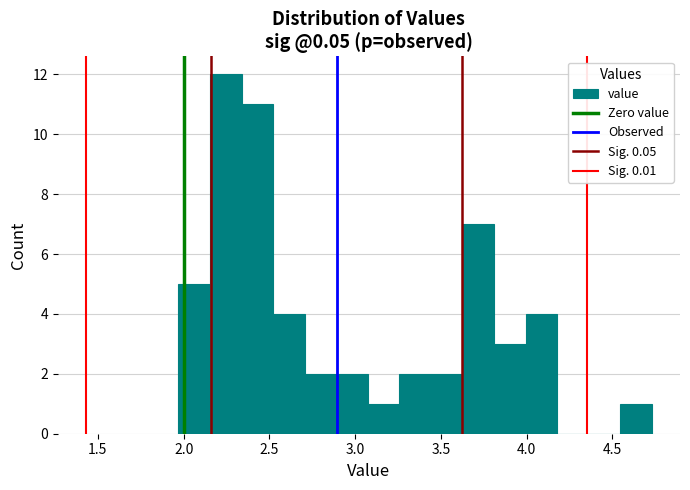

Around what value on the x-axis is the tallest bar? Give the approximate position of its centre, as read against the axis.

2.25